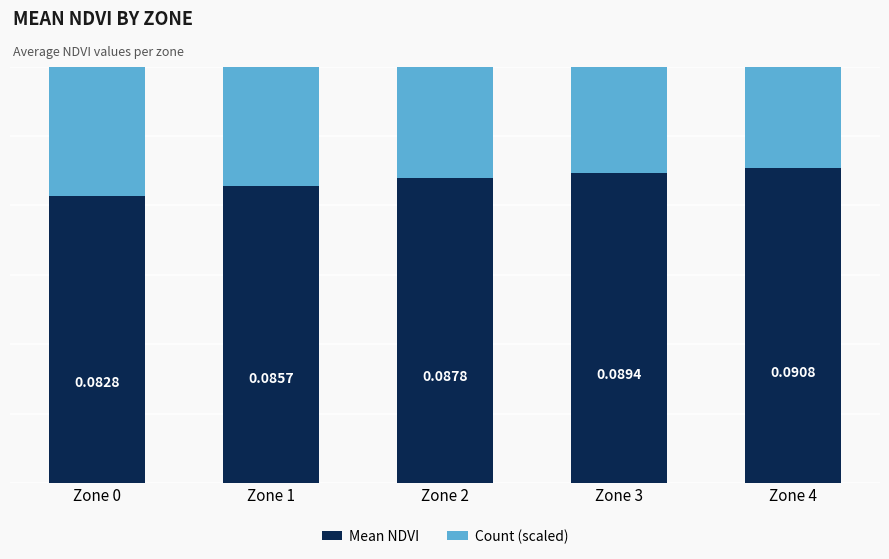

Read the Mean NDVI value at Zone 4.

0.1